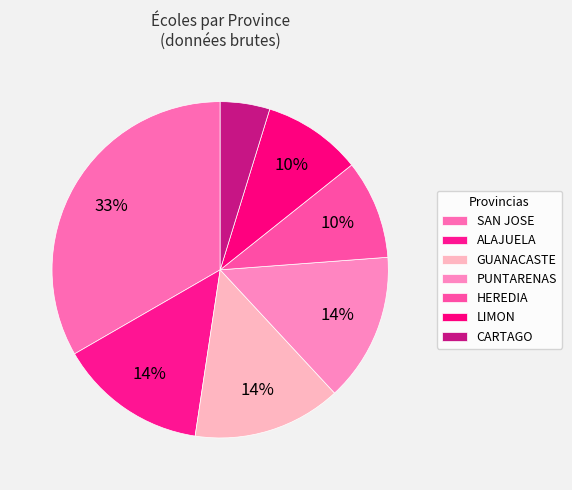

The LIMON slice represents 10% of the pie. True or false?

True